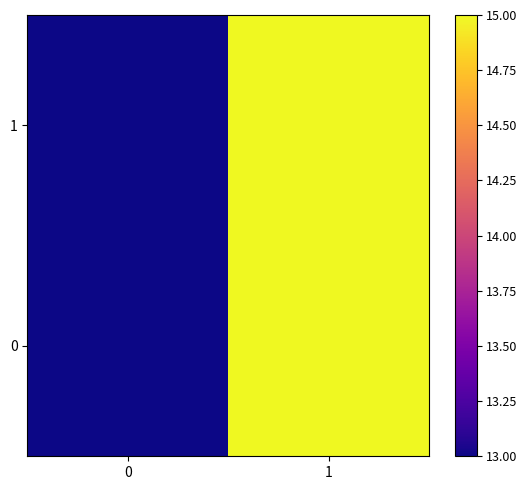

List the series in order of their peak value, highest first.

0, 1